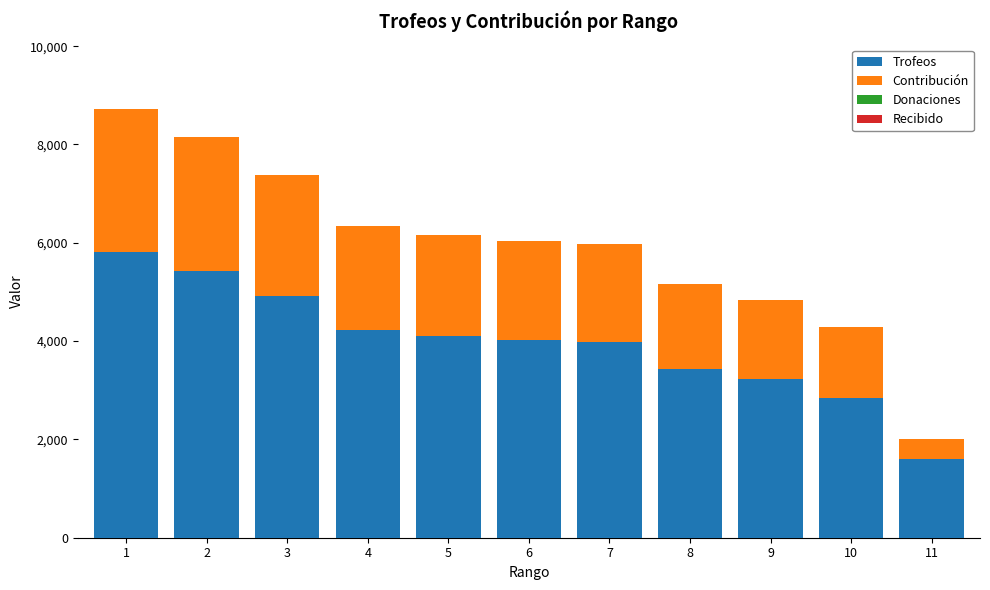

What is the maximum value for Trofeos?

5819